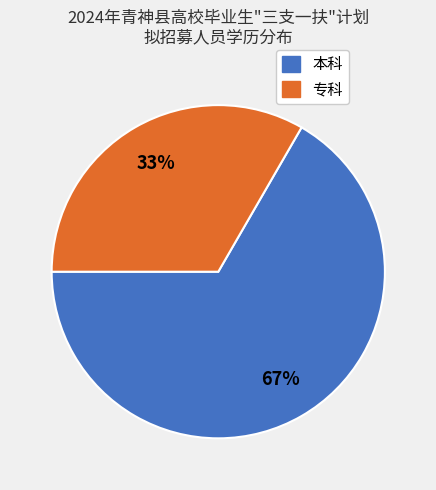

To the nearest percent, what is the combined percentage of 专科 and 本科?

100%